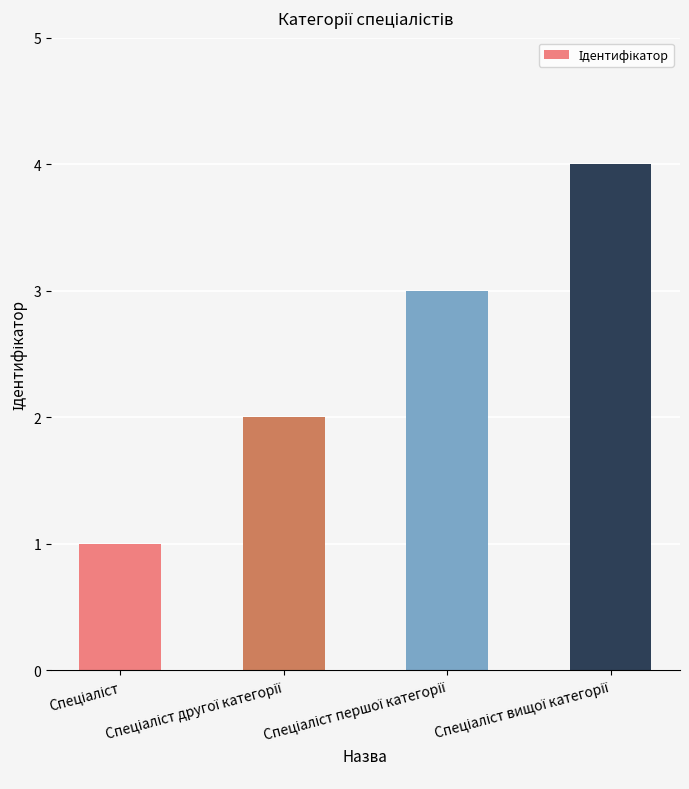

What is the difference between the maximum and minimum values?

3